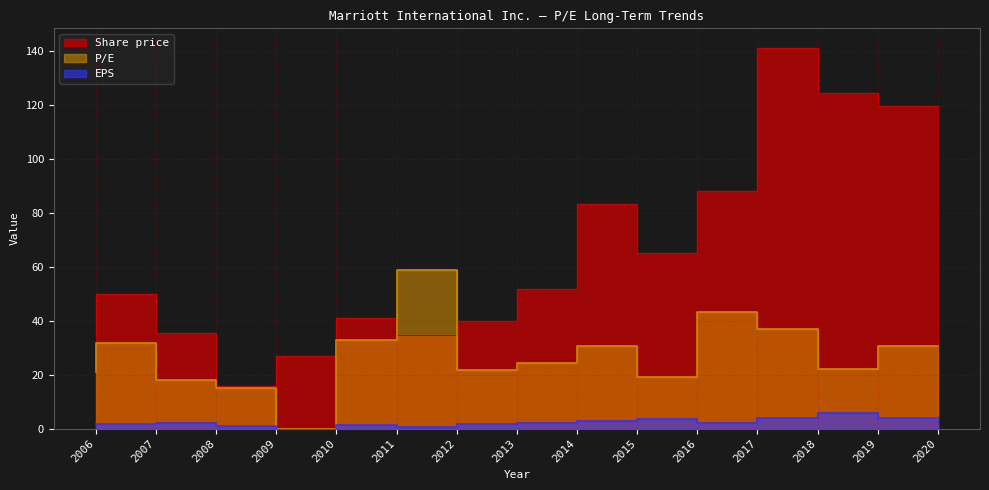

In Share price, how many points are higher than both neighbors (excluding endpoints)?

4